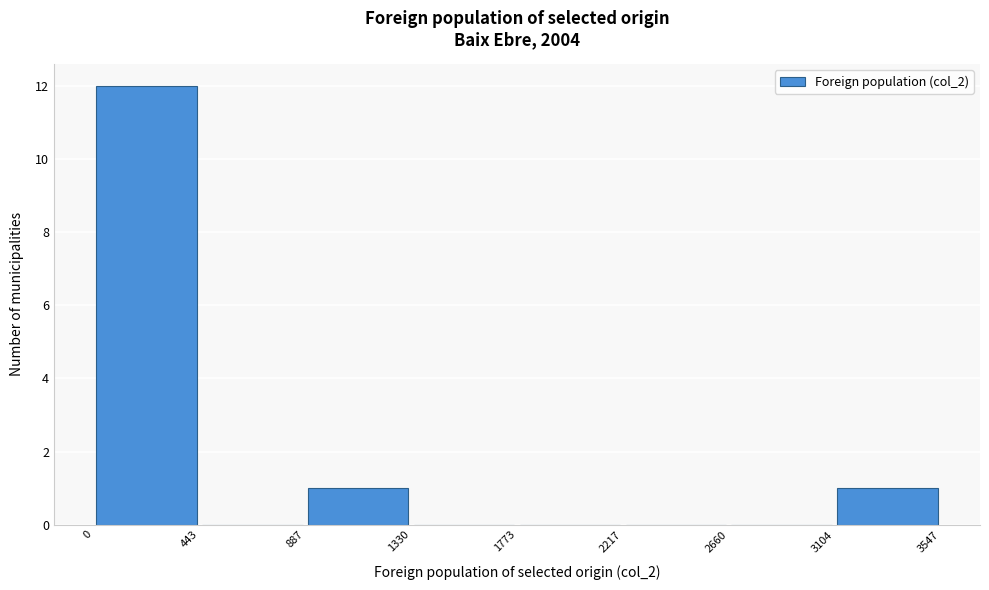

Reading left to right, list every bar in this chart as the range it spans on the x-axis followed by its height. The values are not printed on the chart, so give them approximately, as read against the axis.

0 to 443: 12
443 to 887: 0
887 to 1330: 1
1330 to 1773: 0
1773 to 2217: 0
2217 to 2660: 0
2660 to 3104: 0
3104 to 3547: 1